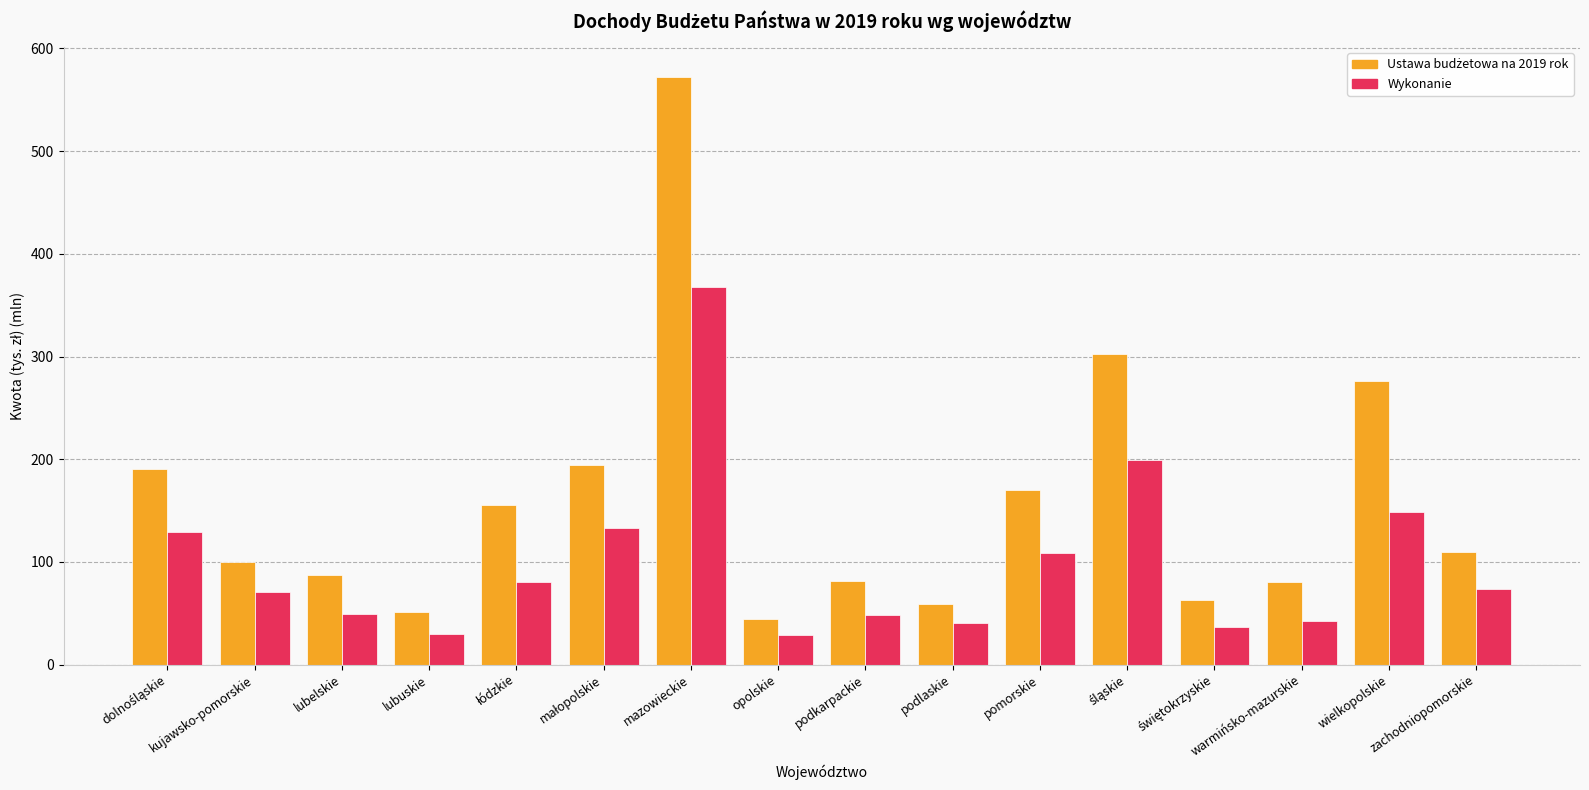

At which category is the sum across all series the highest?

mazowieckie